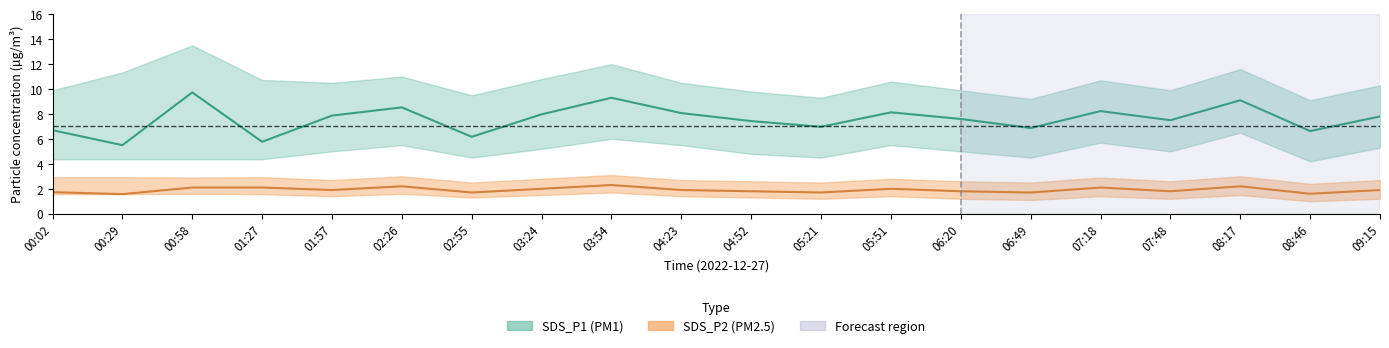

The value of SDS_P2 (mean) at 08:17 is 1.0. True or false?

False